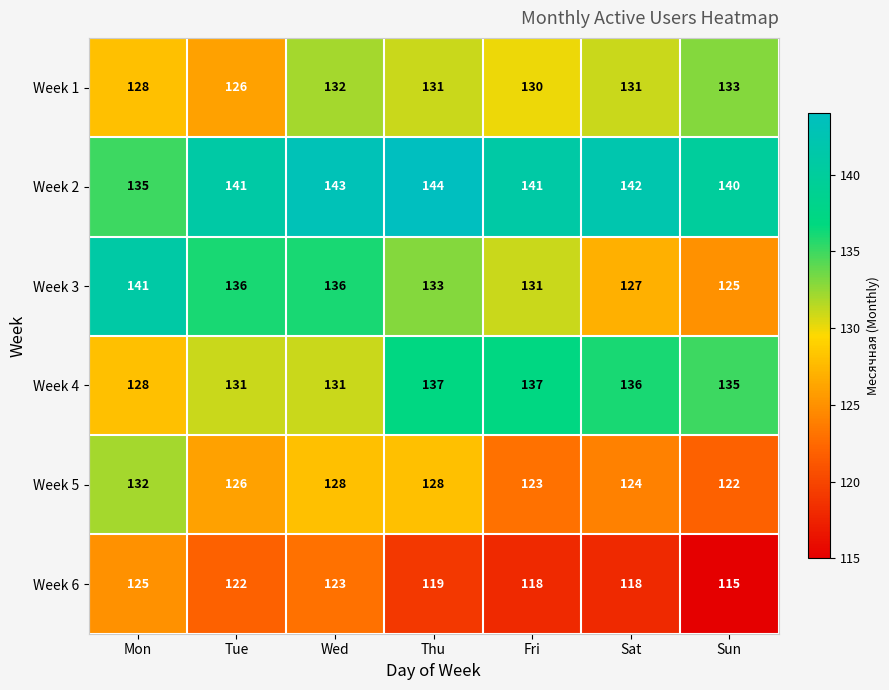

At which category is the sum across all series the highest?

Wed